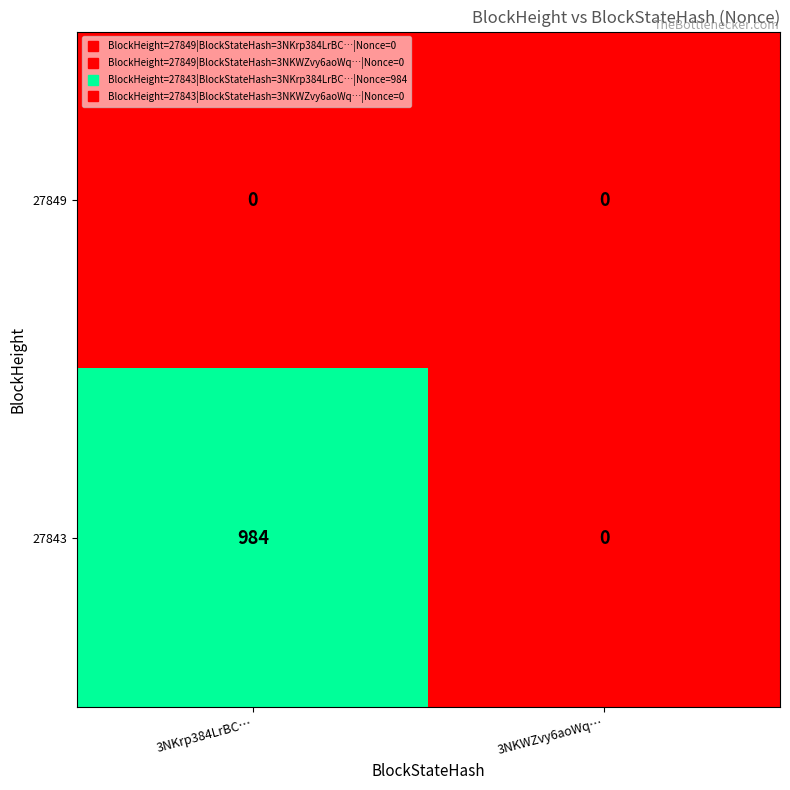

How many positive values does the 27843 series have?

1